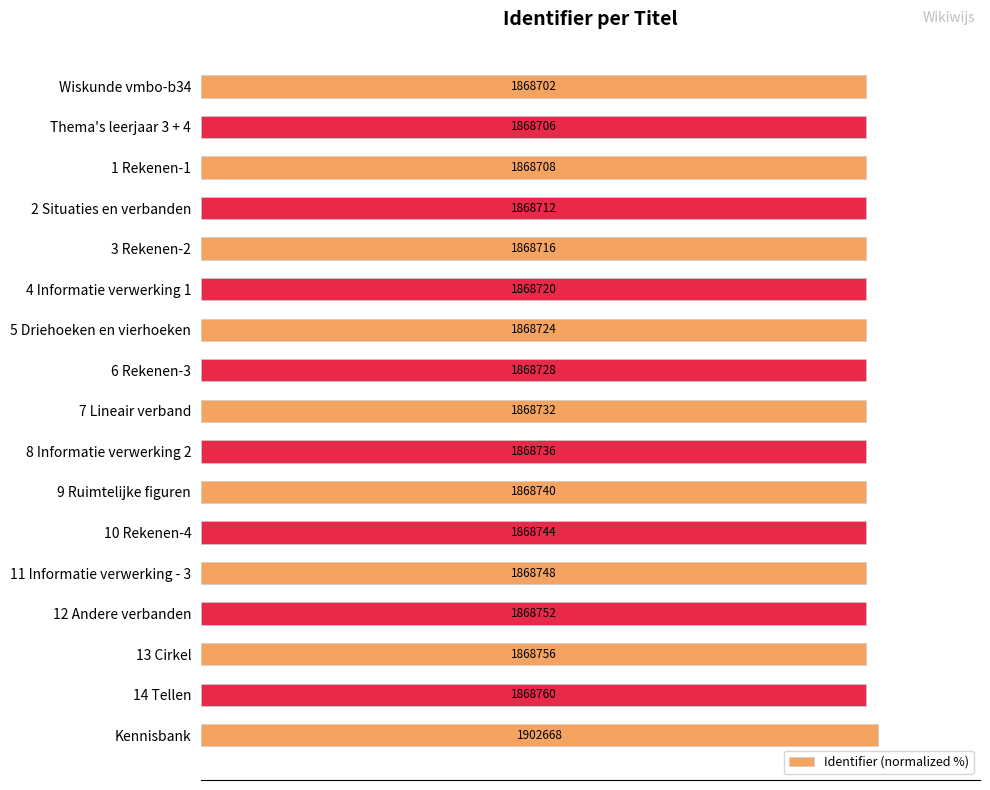

How many bars are there in total?

17